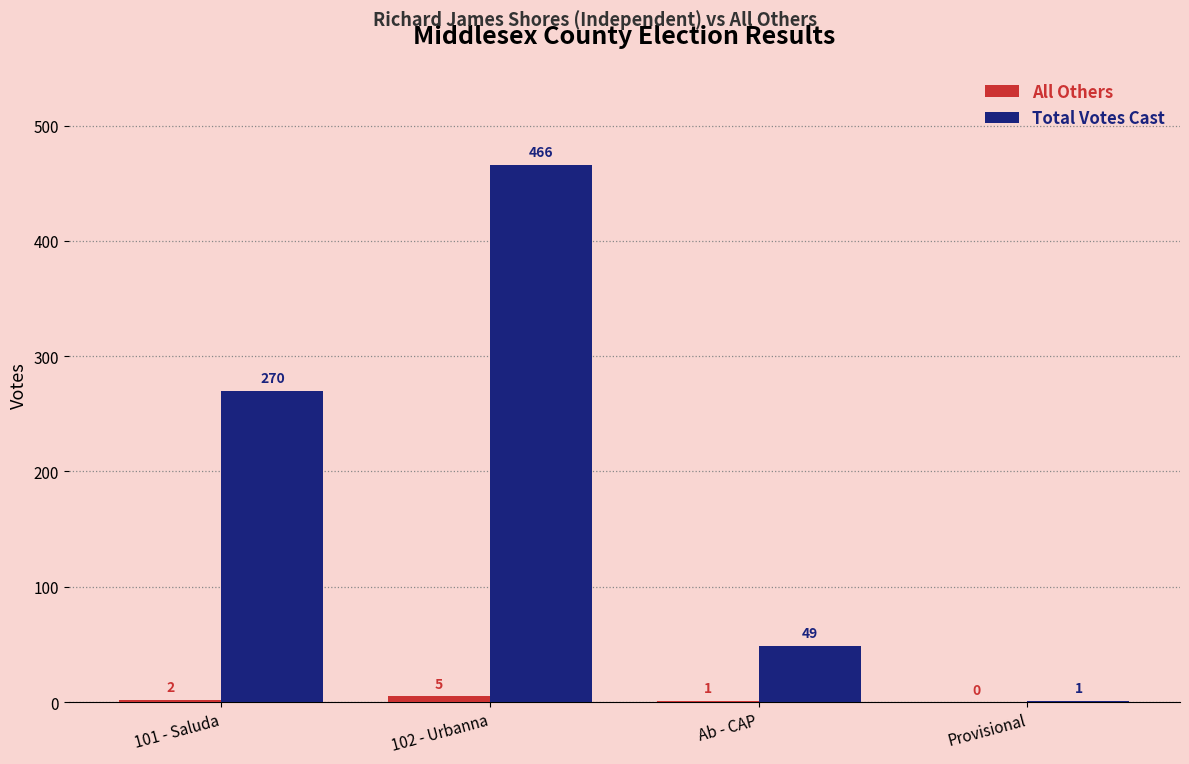

True or false: Total Votes Cast has a value of 123 at 101 - Saluda.

False